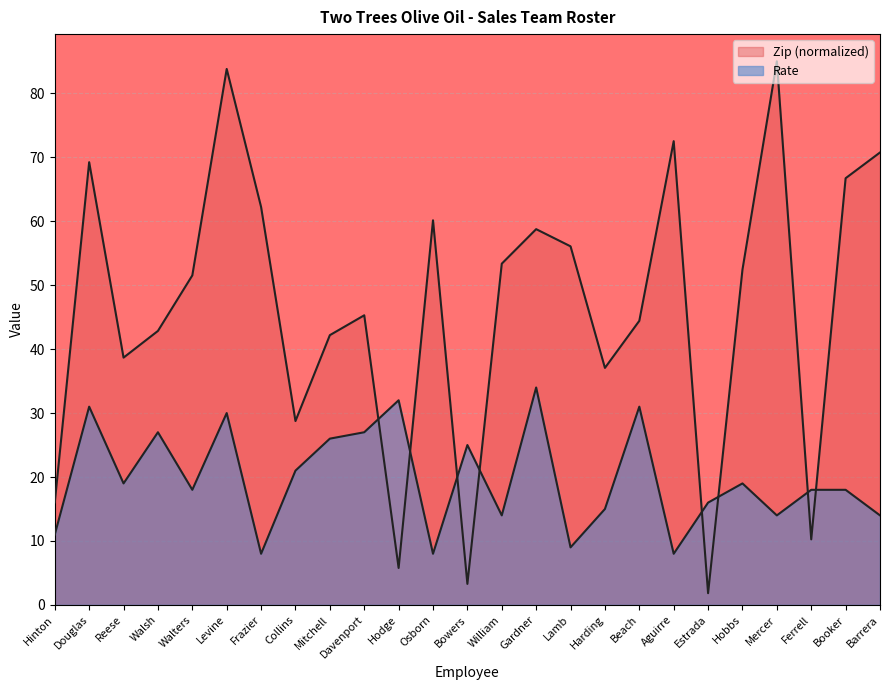

Rank the categories by Zip value from highest to lowest.

Mercer, Levine, Aguirre, Barrera, Douglas, Booker, Frazier, Osborn, Gardner, Lamb, William, Hobbs, Walters, Davenport, Beach, Walsh, Mitchell, Reese, Harding, Collins, Hinton, Ferrell, Hodge, Bowers, Estrada